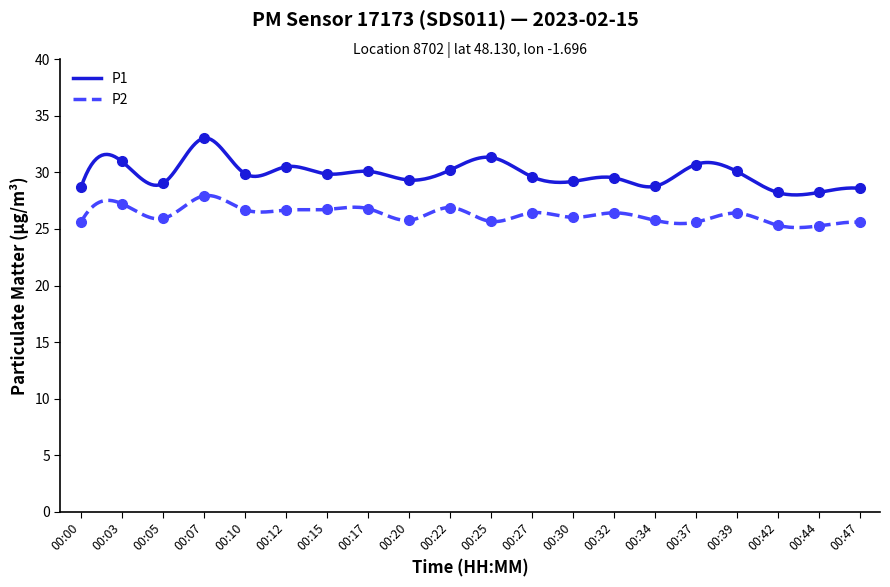

In P1, how many points are higher than both neighbors (excluding endpoints)?

8